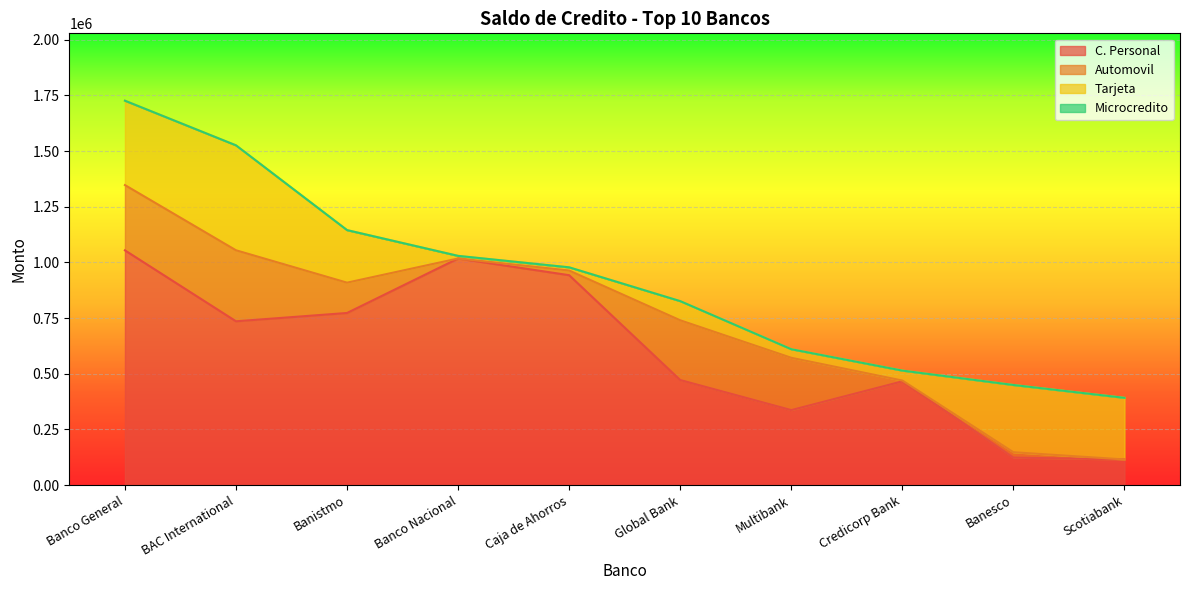

Which category has the highest value across all series?

Banco General